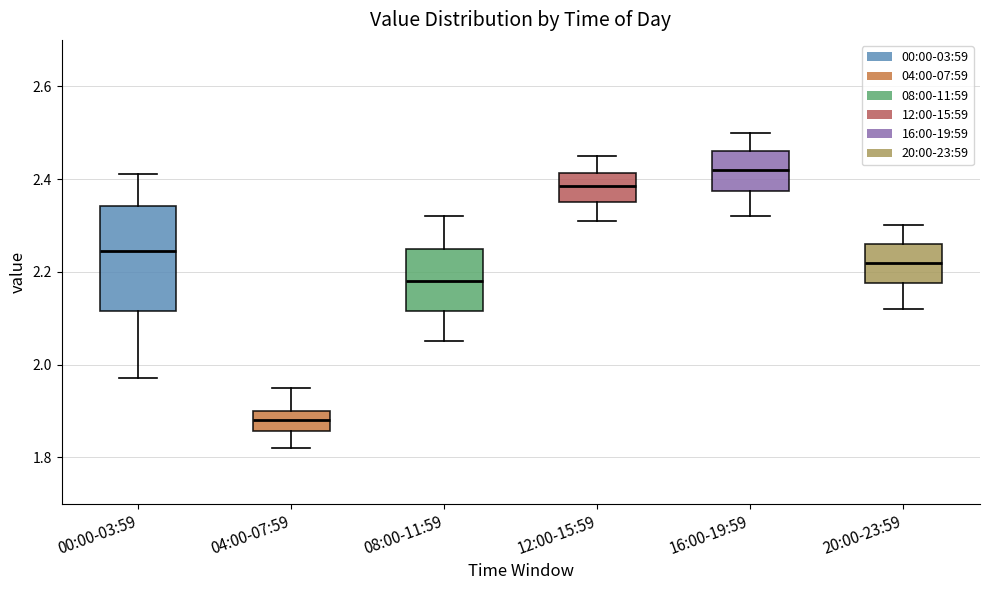

Which box's median line is the highest?

16:00-19:59